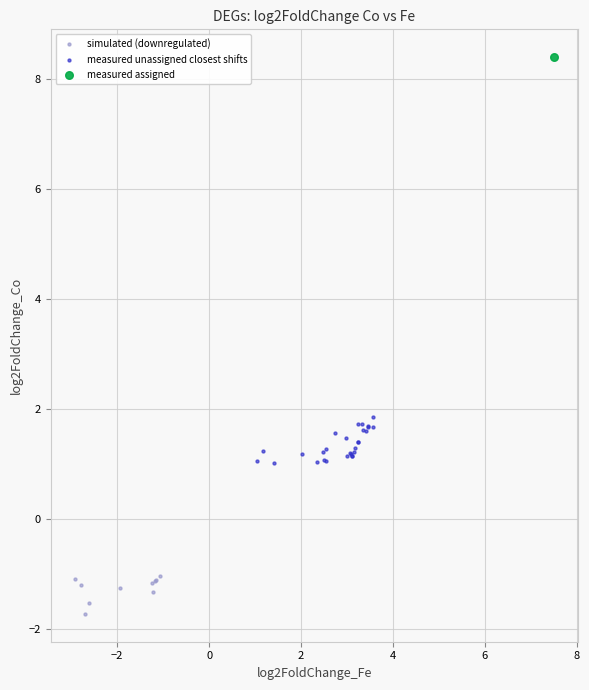

Which series contains the lowest Y value?

simulated (downregulated)